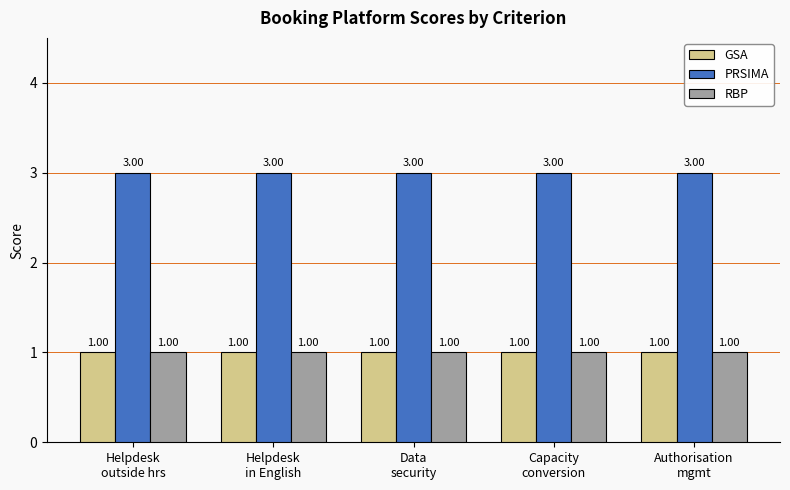

What is the sum of all PRSIMA values?

15